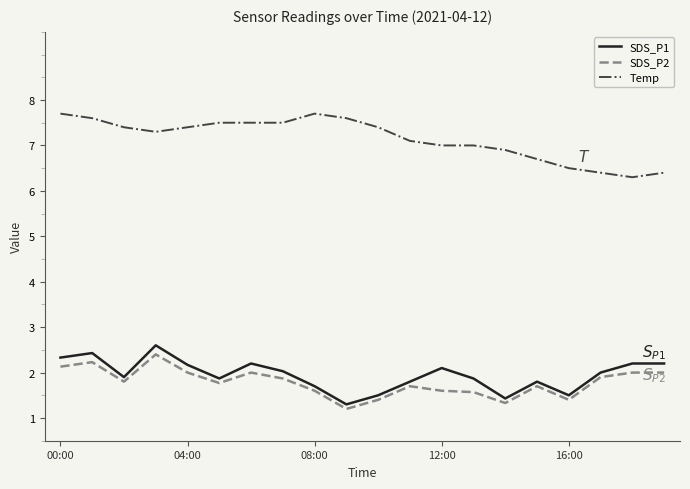

True or false: Temp and SDS_P1 cross at least once.

False